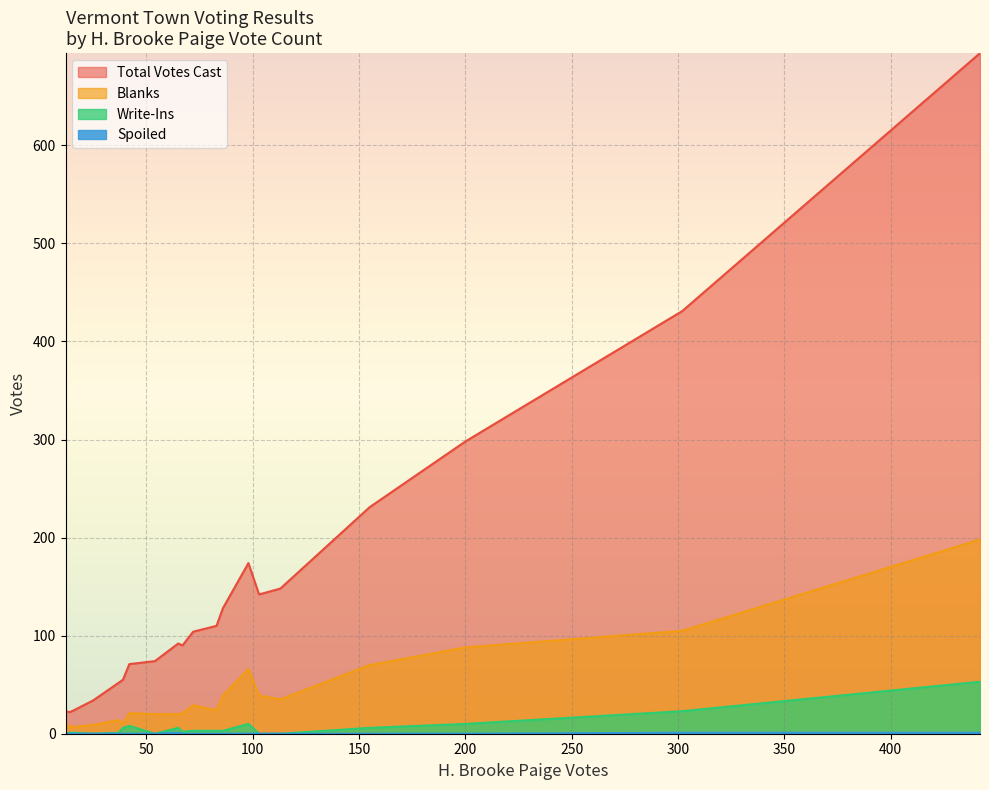

What is the average value of the Total Votes Cast series?

150